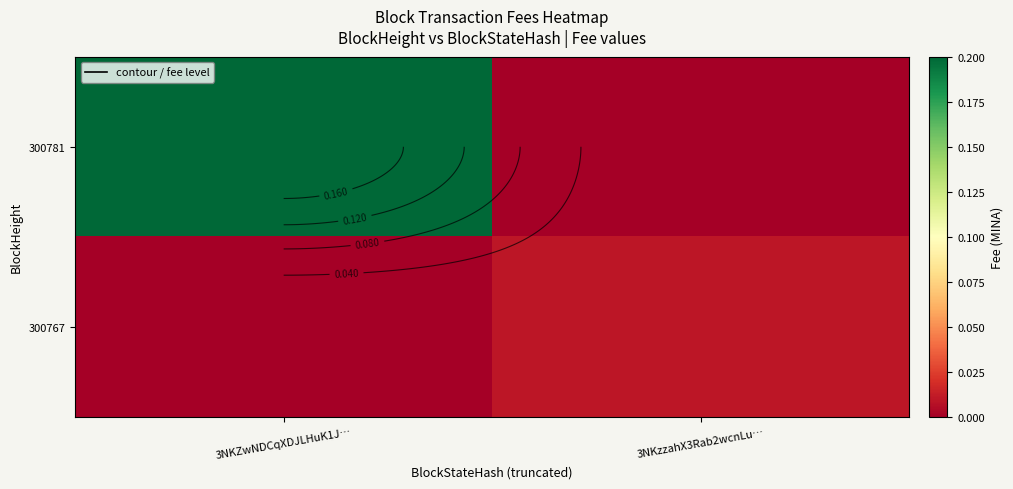

The value of 300767 at 3NKZwNDCqXDJLHuK1J… is -0.0. True or false?

False